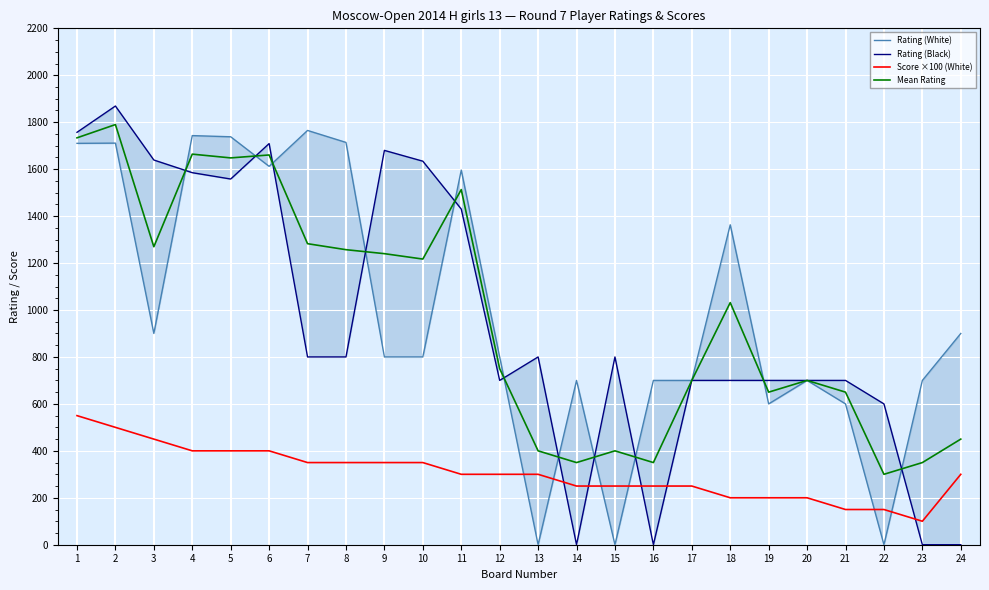

What are all the series names shown in the legend?

Rating (White), Rating (Black), Score ×100 (White), Mean Rating